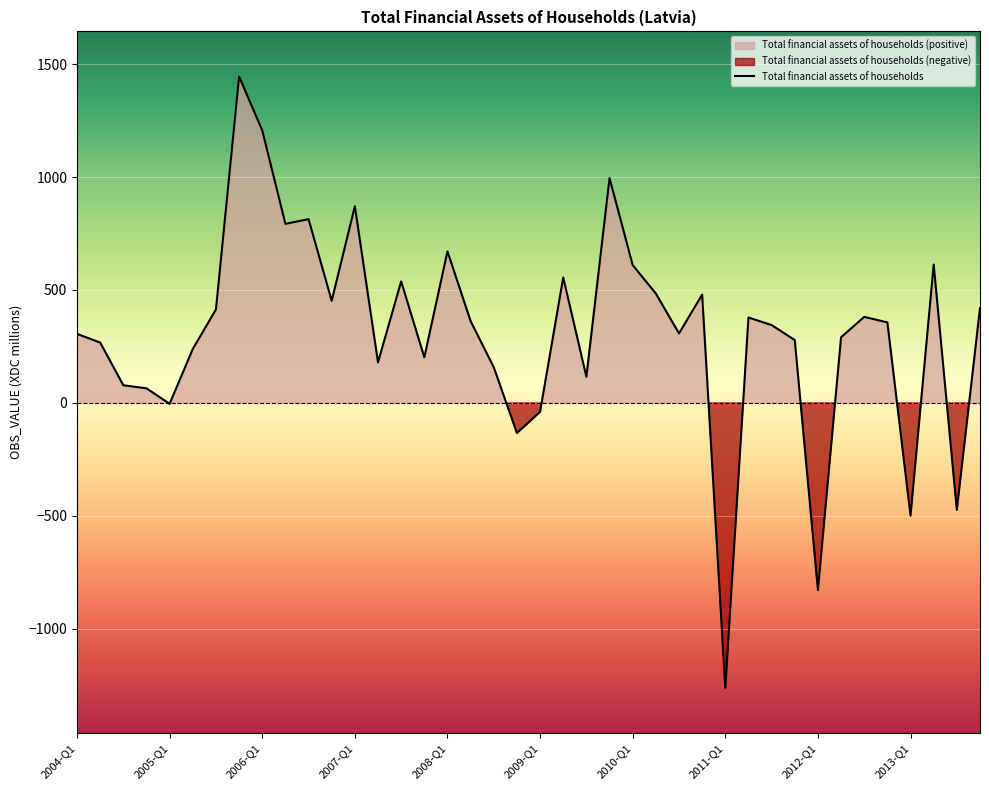

Which label corresponds to the smallest value in the chart?

2011-Q1